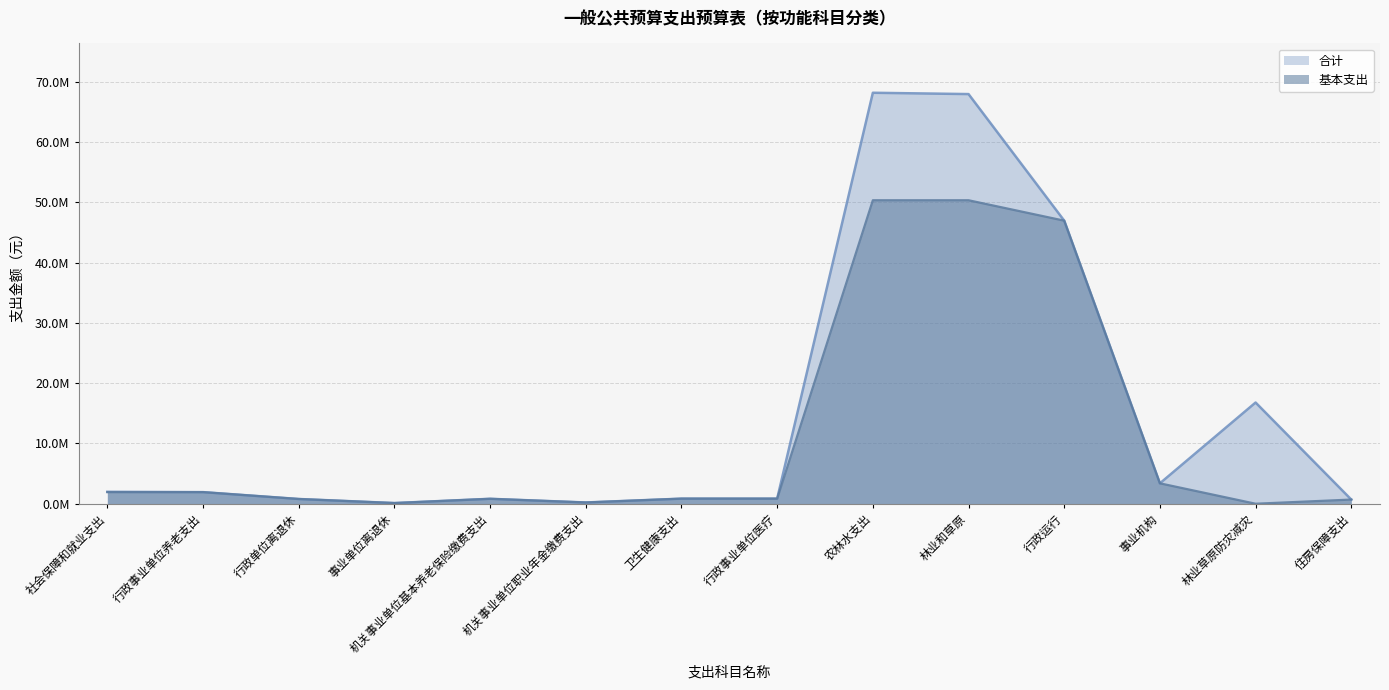

True or false: 合计 and 基本支出 cross at least once.

False